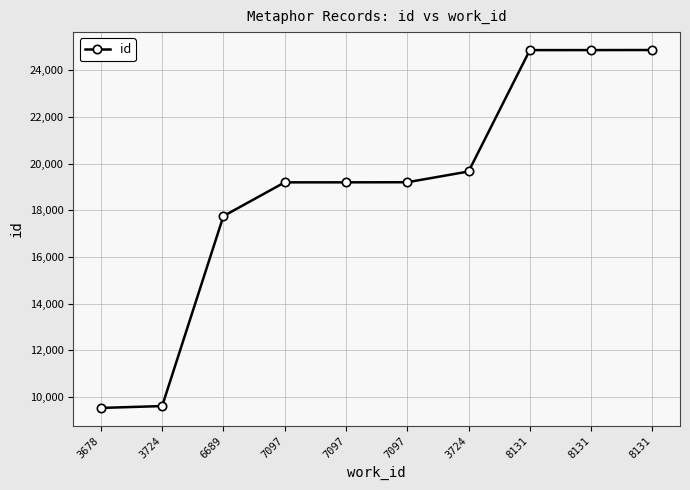

How many lines are shown in the chart?

1